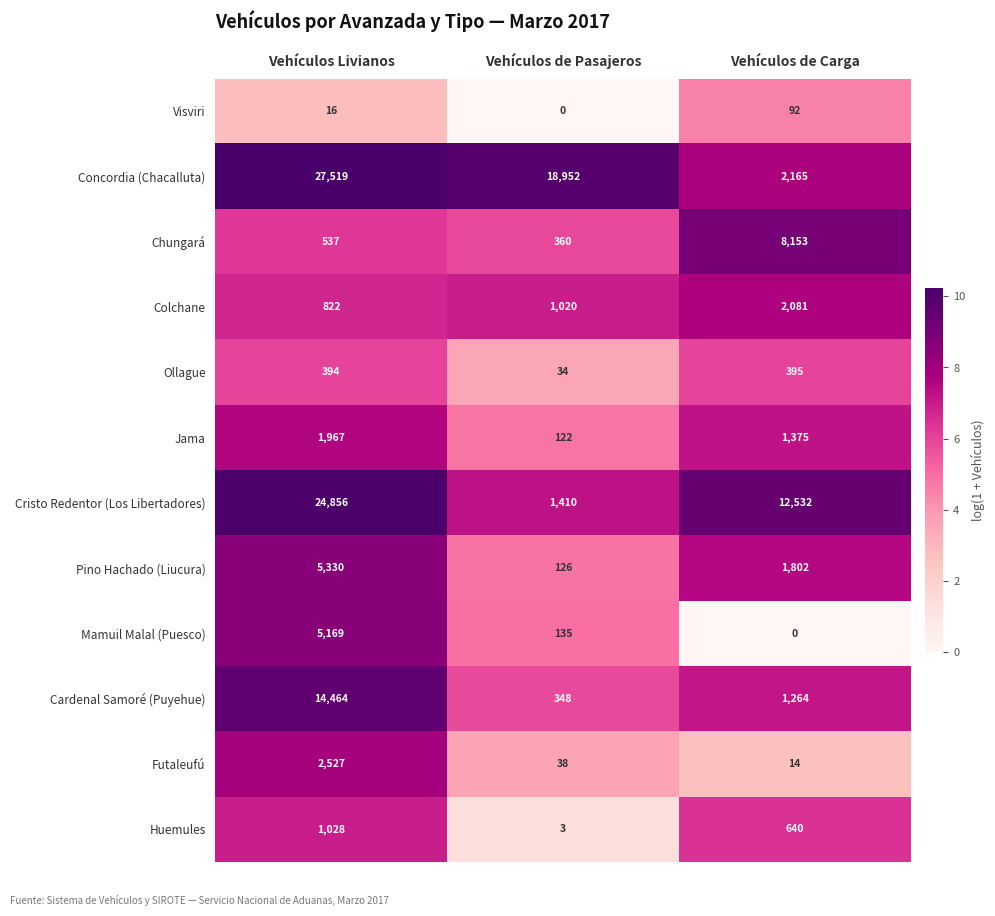

Is it true that Futaleufú equals 38 at Vehículos de Pasajeros?

True